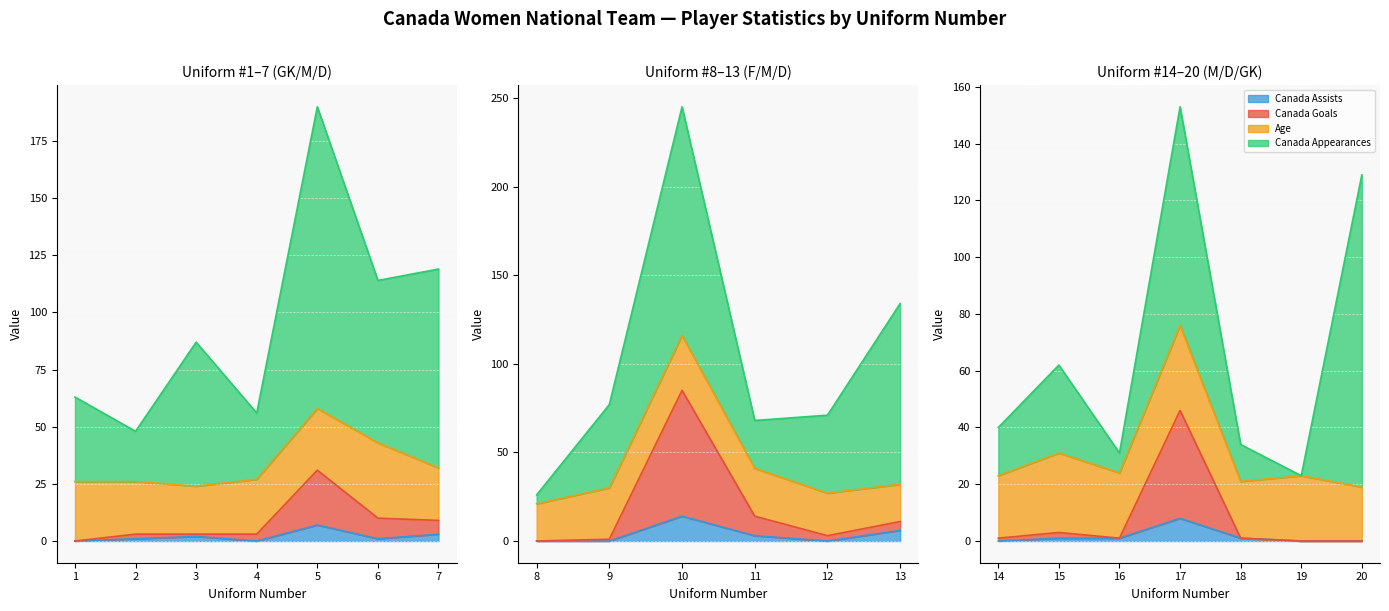

What is the total value across all series at 2?

48